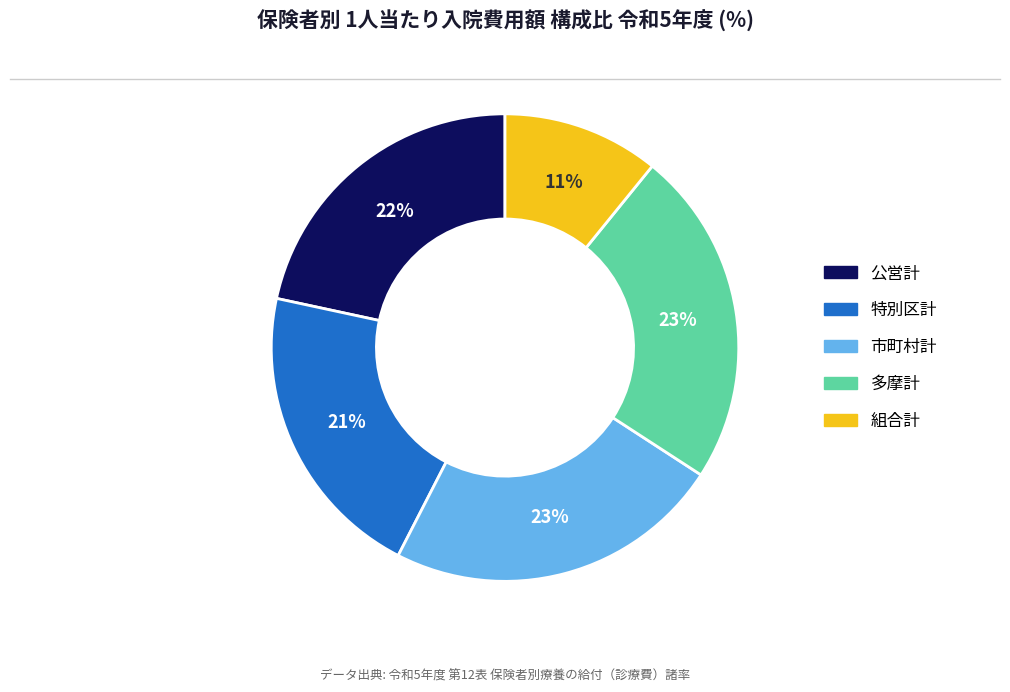

What is the smallest slice in the pie chart?

組合計